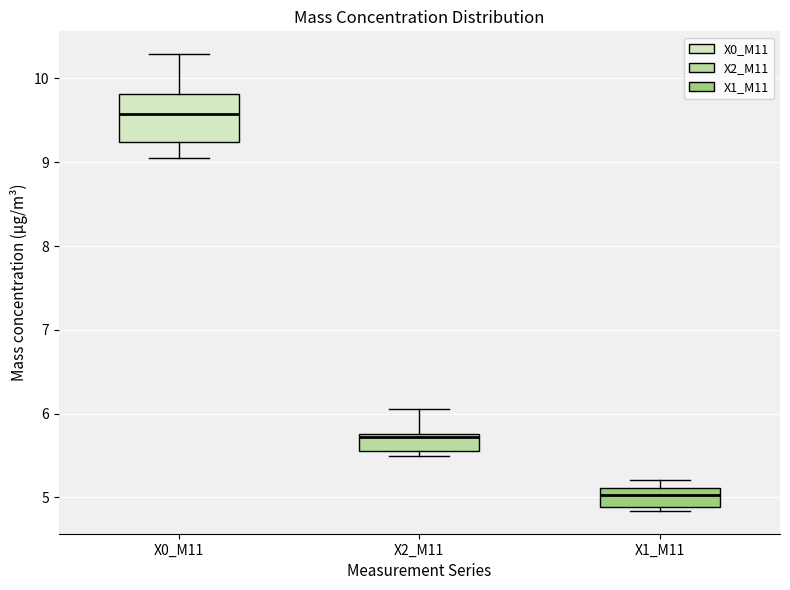

Comparing the boxes themselves (not the whiskers), which one is the tallest?

X0_M11